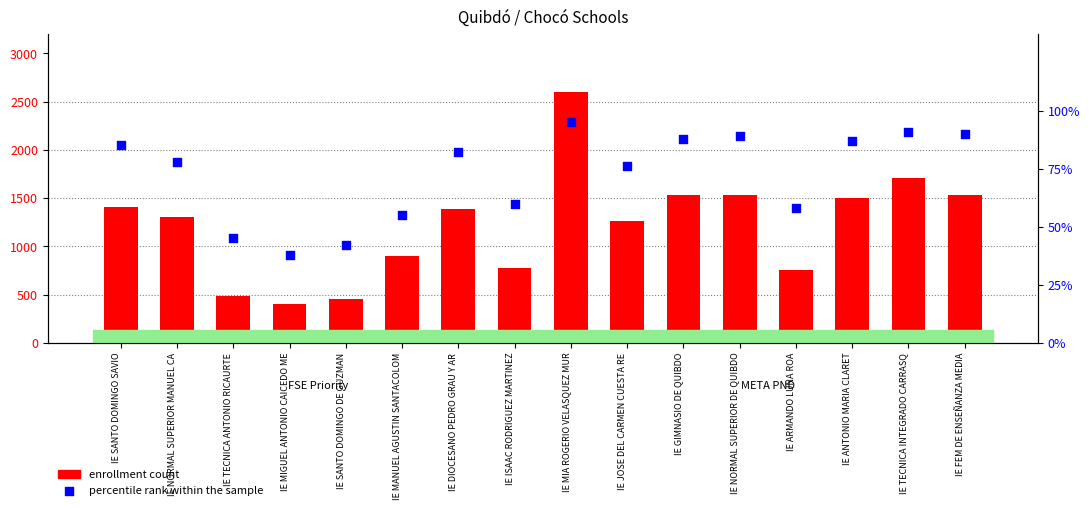

At how many categories does at least one series exceed 838?

11